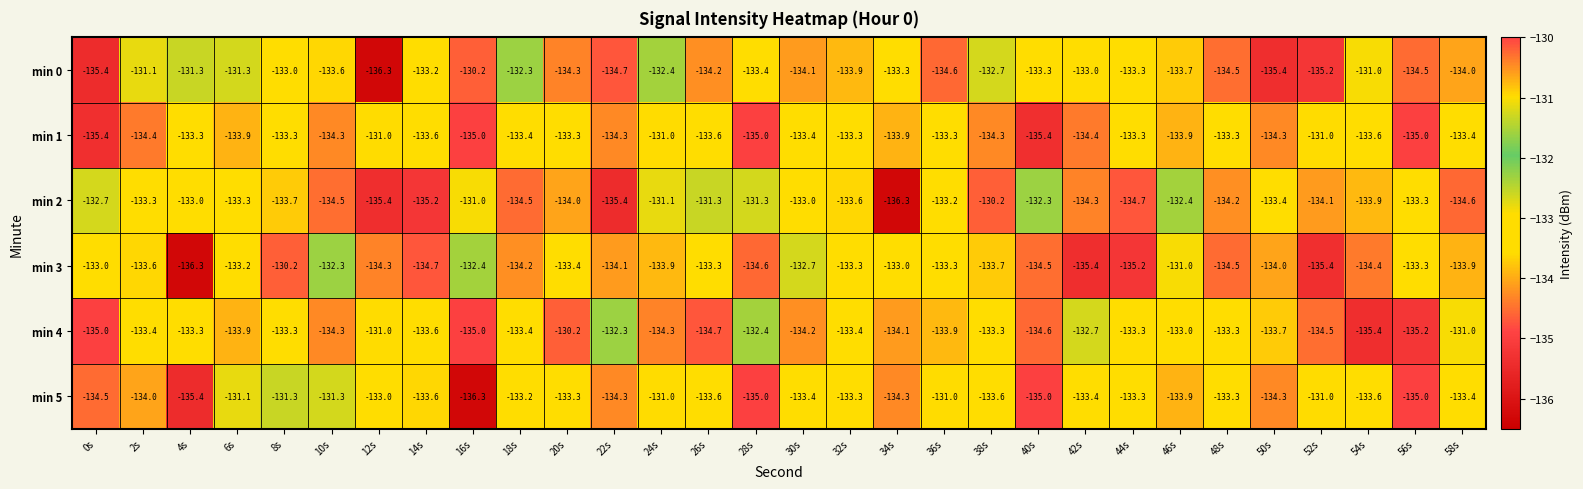

What is the spread (max minus min) of values at 50s?

2.0